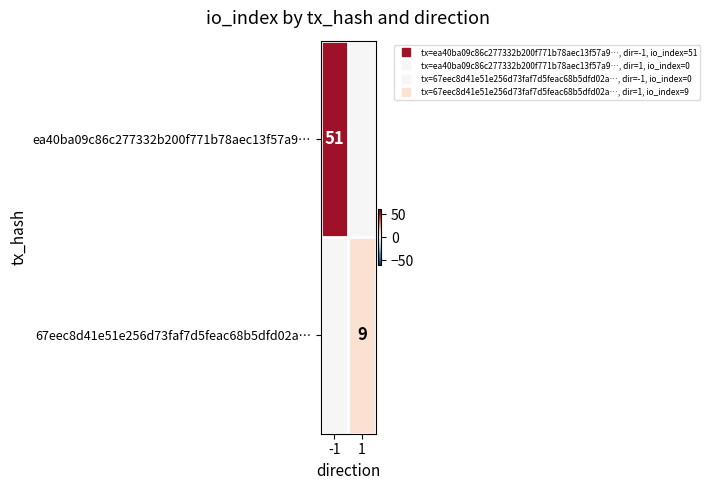

The 67eec8d41e51e256d73faf7d5feac68b5dfd02a… series shows 4 at 1. True or false?

False